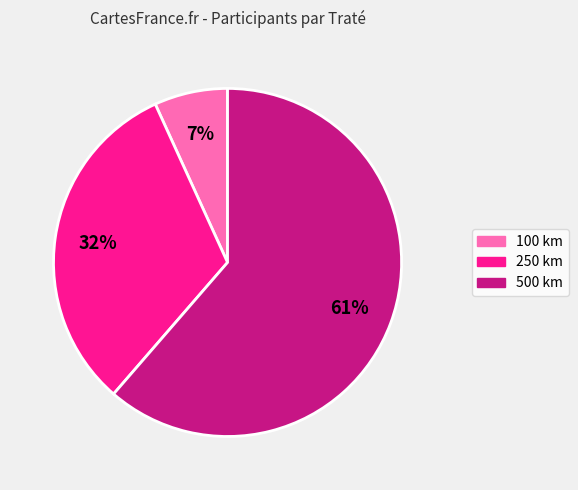

To the nearest percent, what is the difference between the 100 and 250 slice percentages?

25%